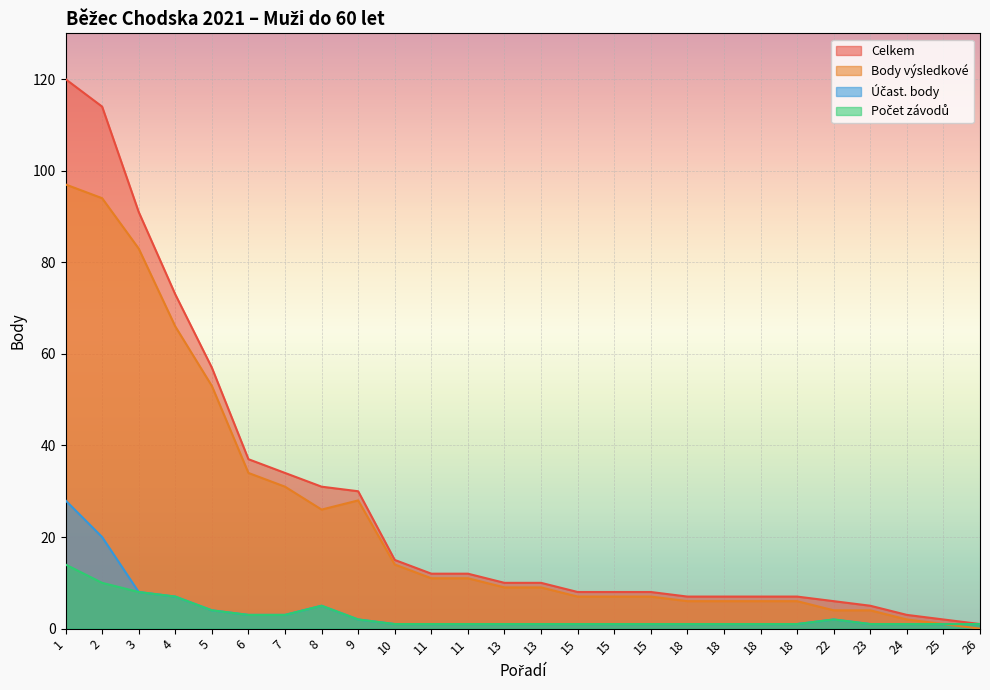

What is the sum of the Body výsledkové values at 15 and 15?

14